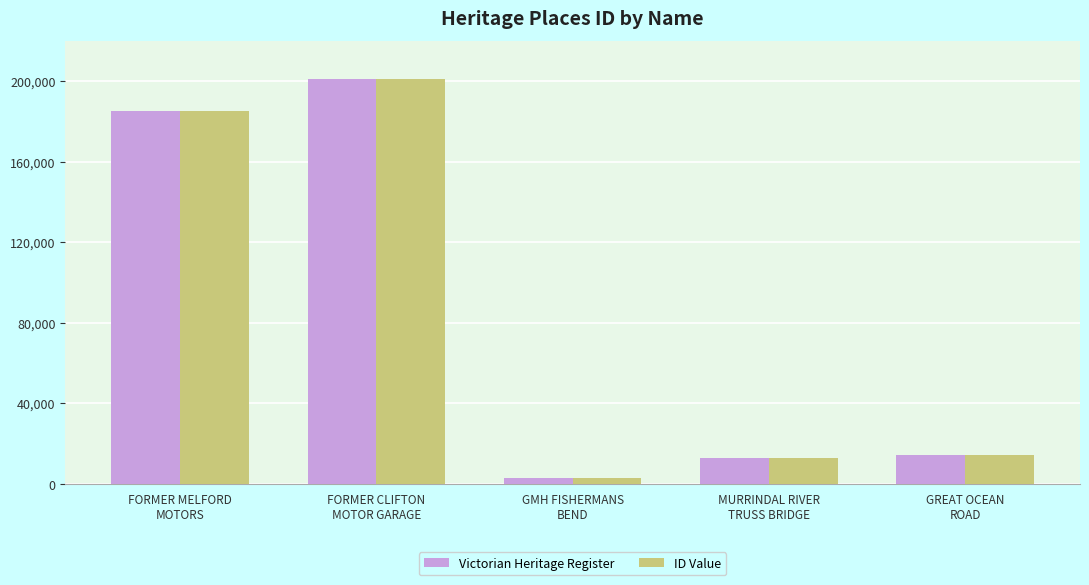

What is the average value of the Victorian Heritage Register series?

83277